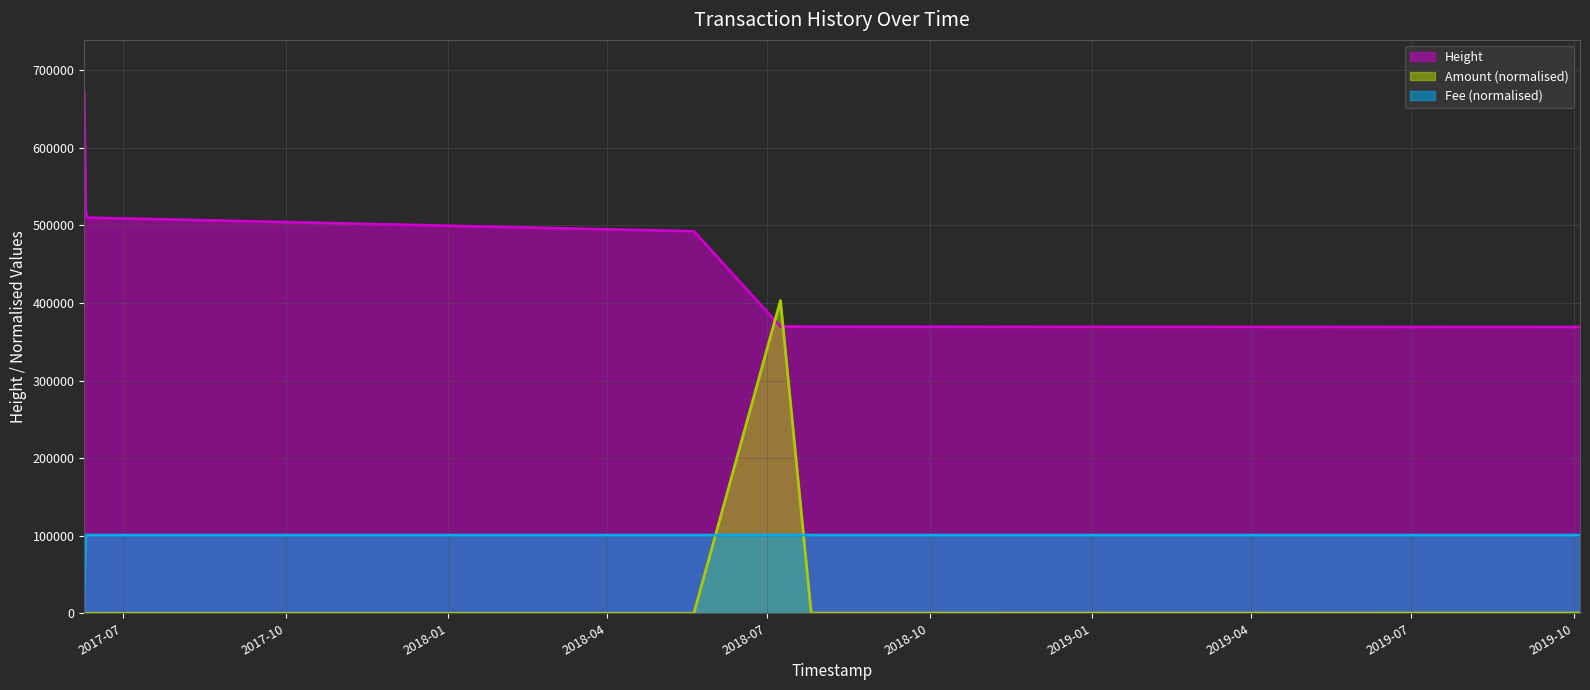

Read the Fee value at 2017-06-10 21:42:25.

100770.3